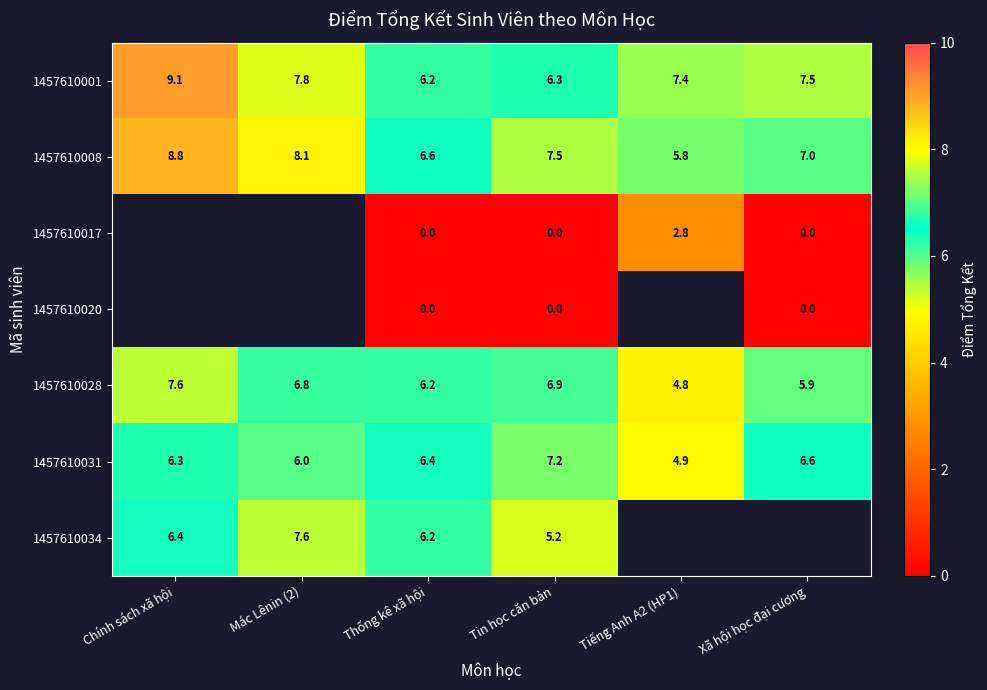

Which has a higher value, Thống kê xã hội or Mác Lênin (2)?

Mác Lênin (2)